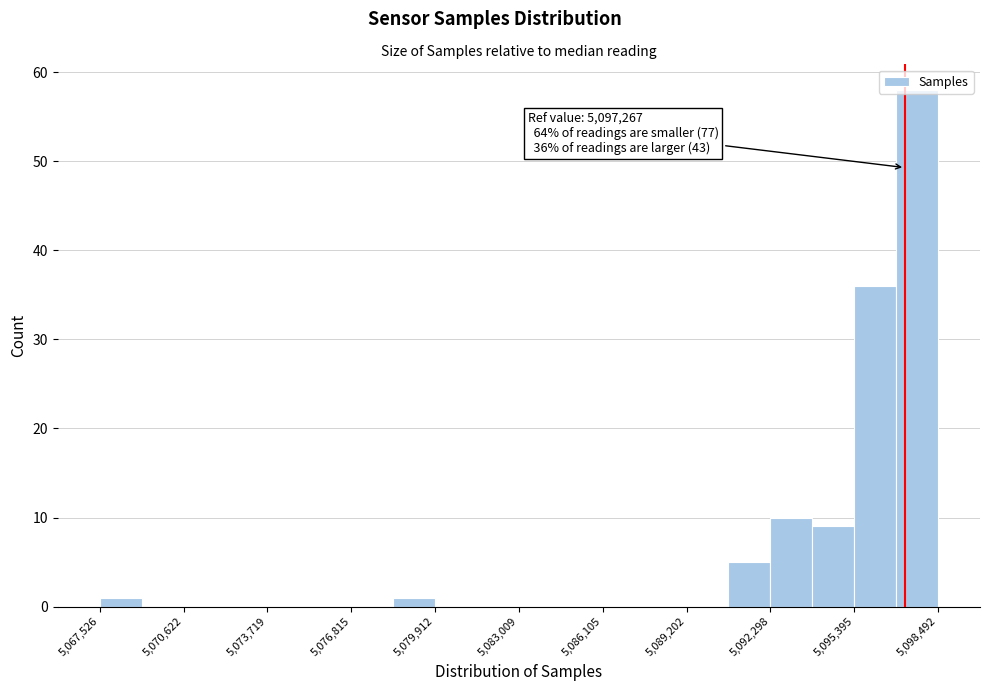

Read against the x-axis, roughly where is the centre of the tallest bar?

5097500